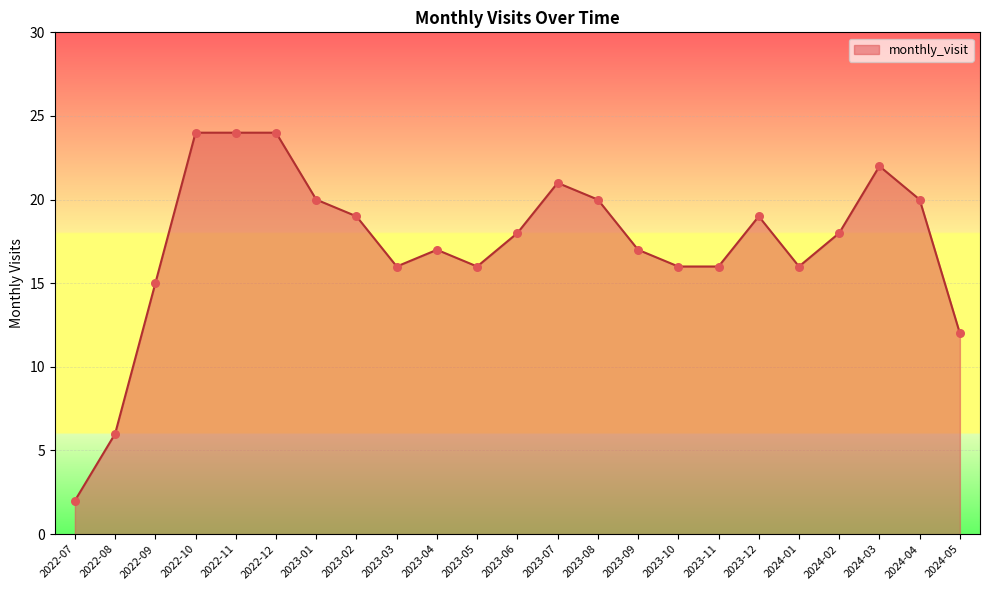

What is the change in value from 2022-08 to 2023-07?

+15